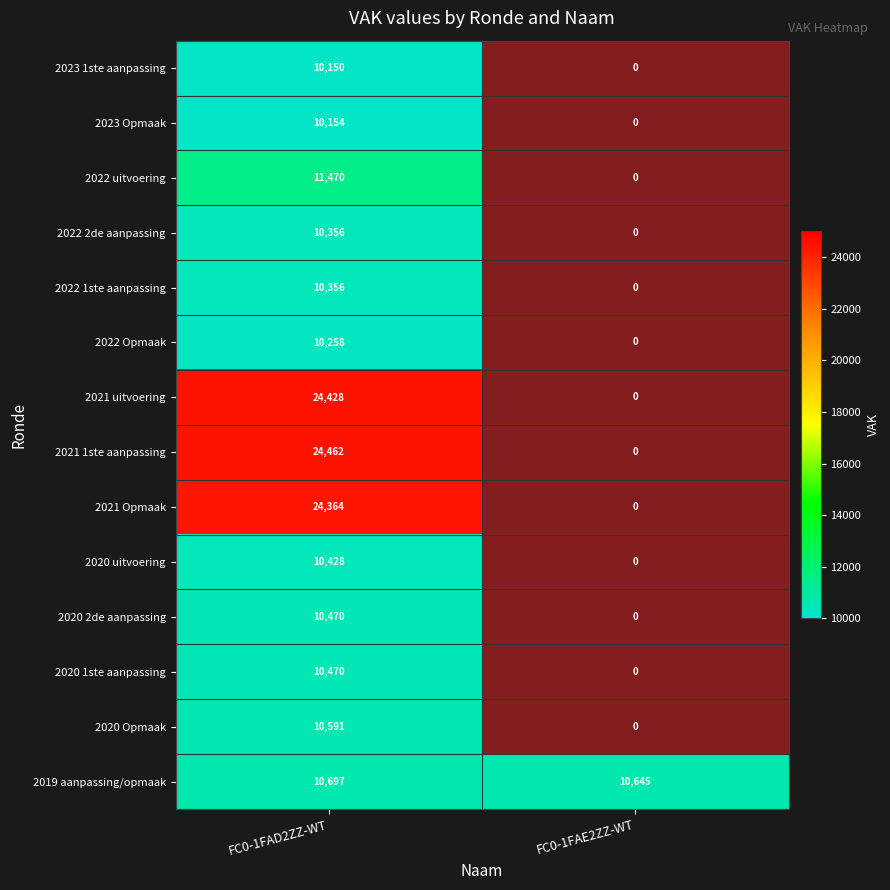

How many series are shown in this chart?

14